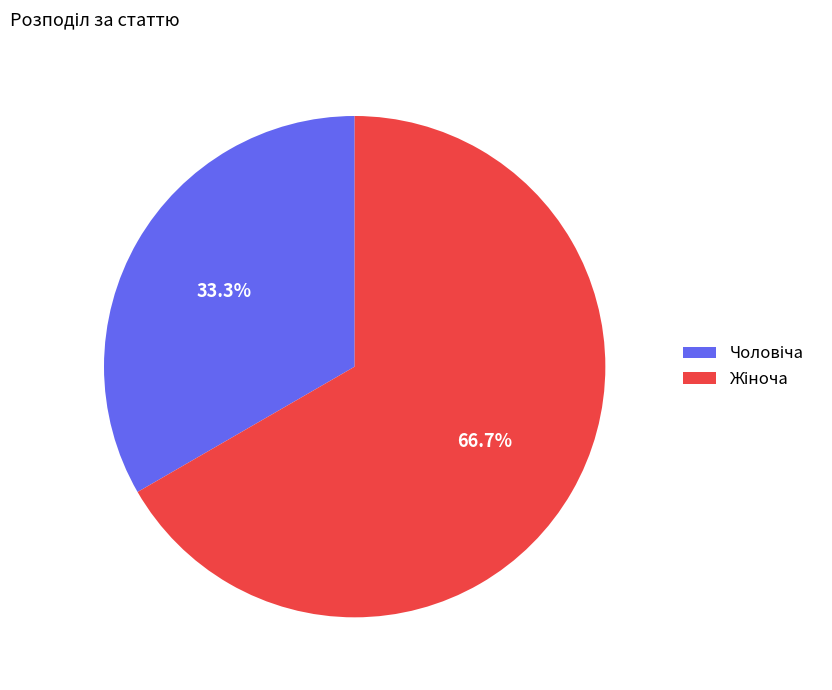

To the nearest percent, what is the average slice percentage?

50%